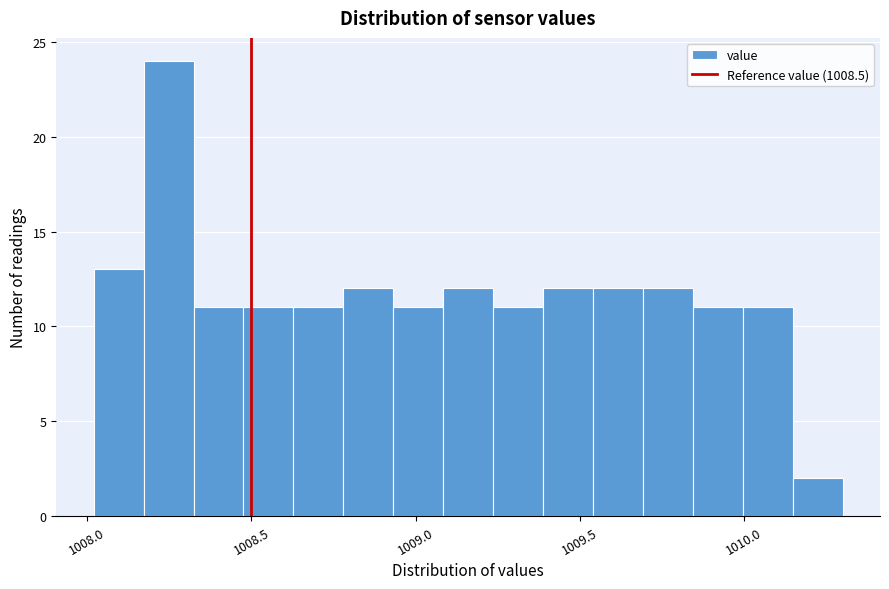

Read against the x-axis, roughly where is the centre of the tallest bar?

1008.25